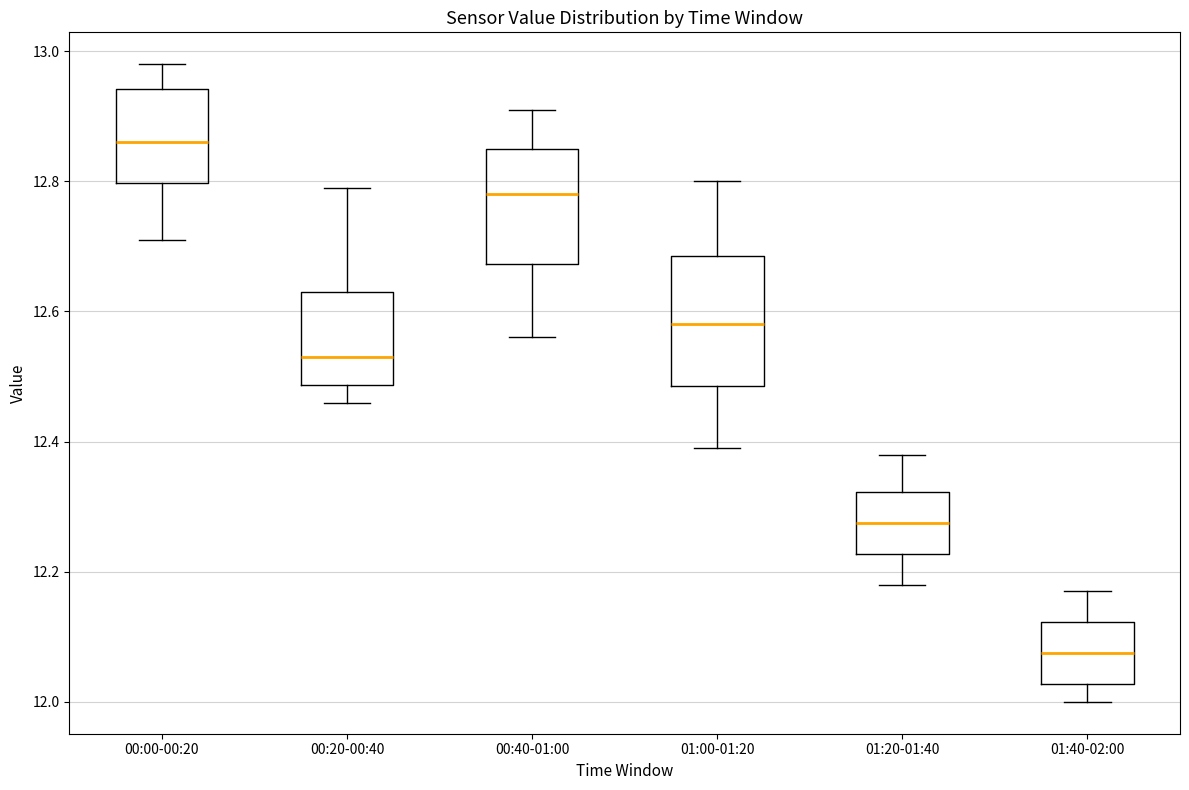

Comparing the boxes themselves (not the whiskers), which one is the tallest?

01:00-01:20